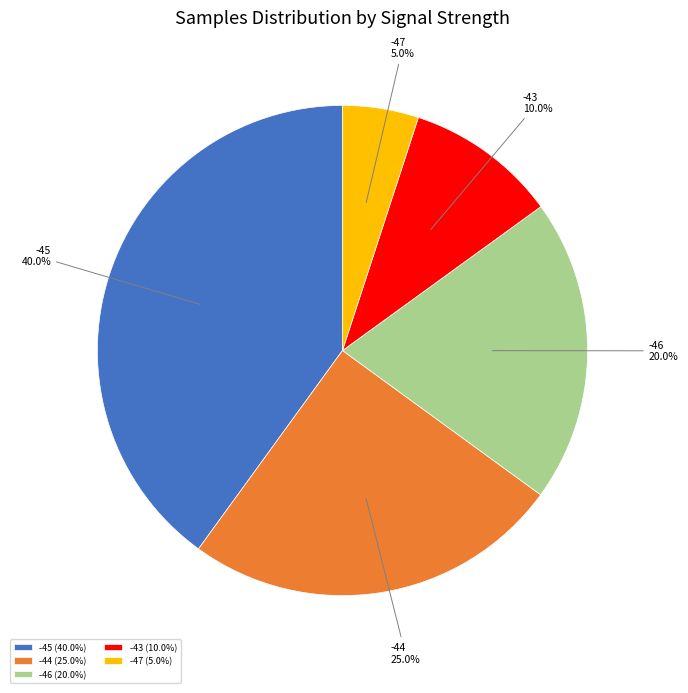

Combined, what portion of the pie is -44 and -43?

35.0%